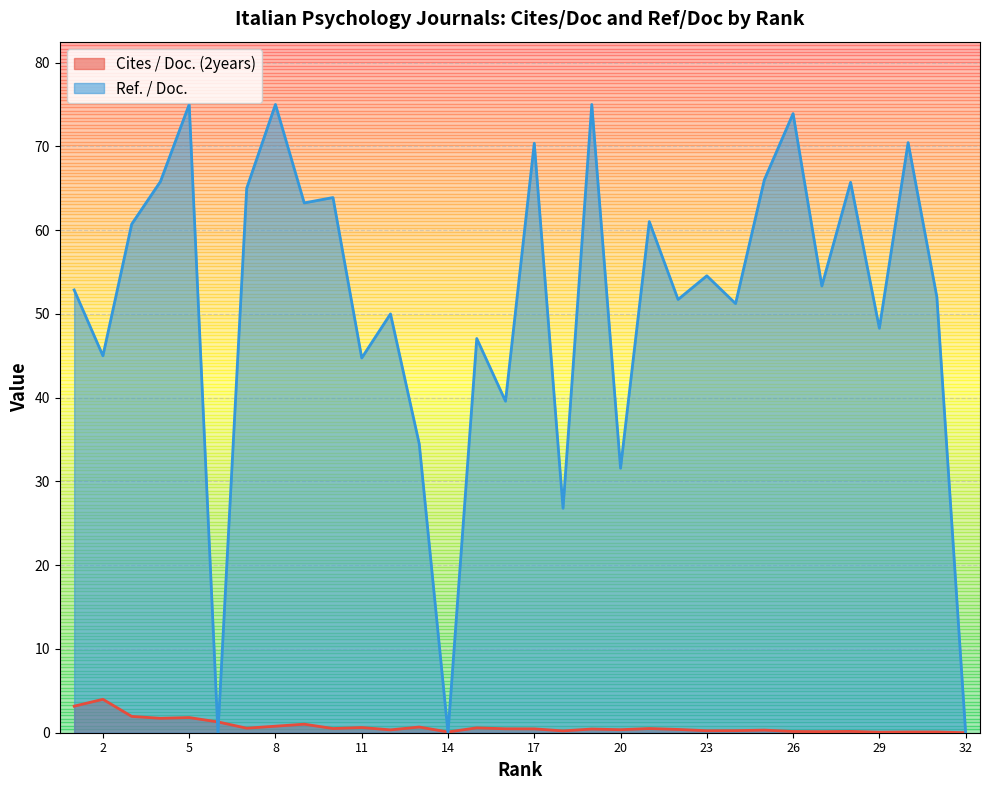

What is the difference between the second highest and minimum values in the Ref. / Doc. series?

75.0